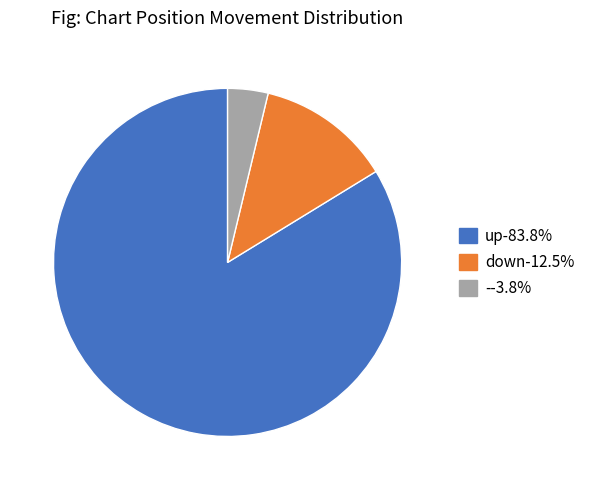

What is the majority slice?

up